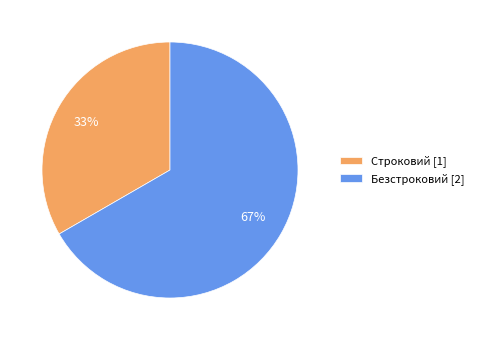

Does Безстроковий represent more than half of the total?

Yes